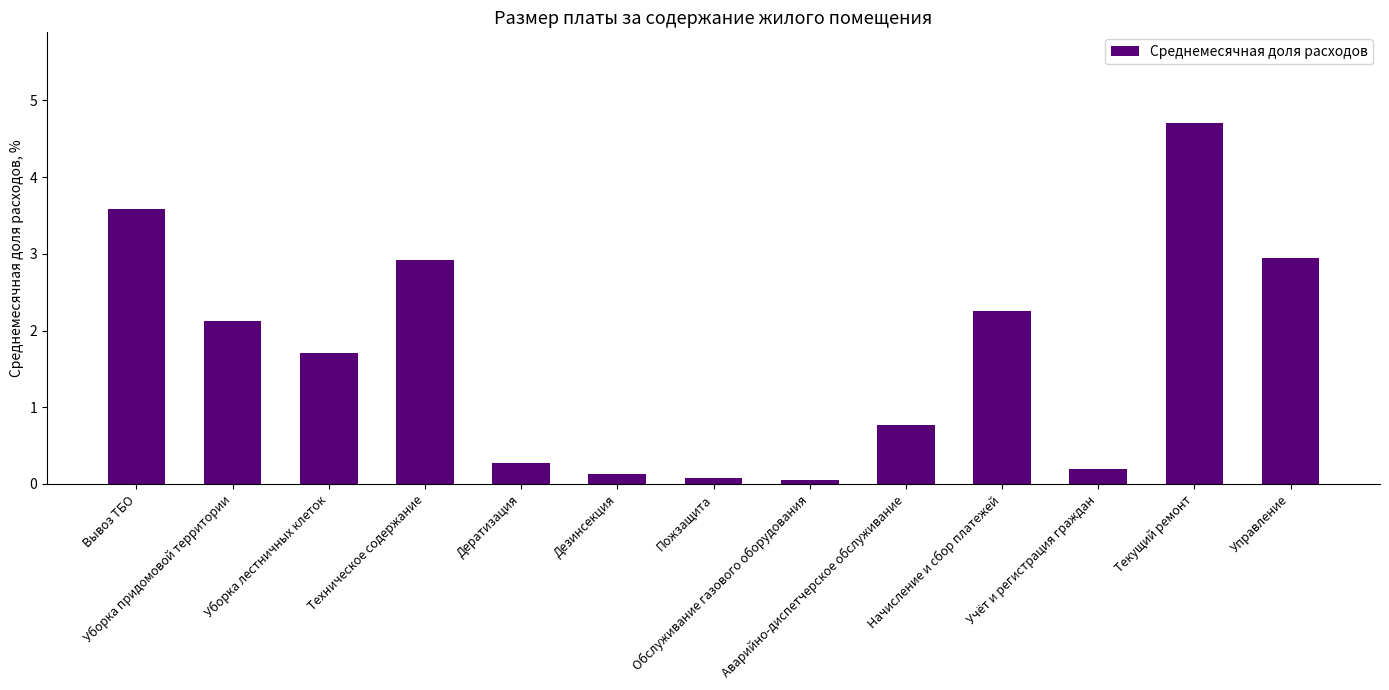

Does the chart contain stacked bars?

No